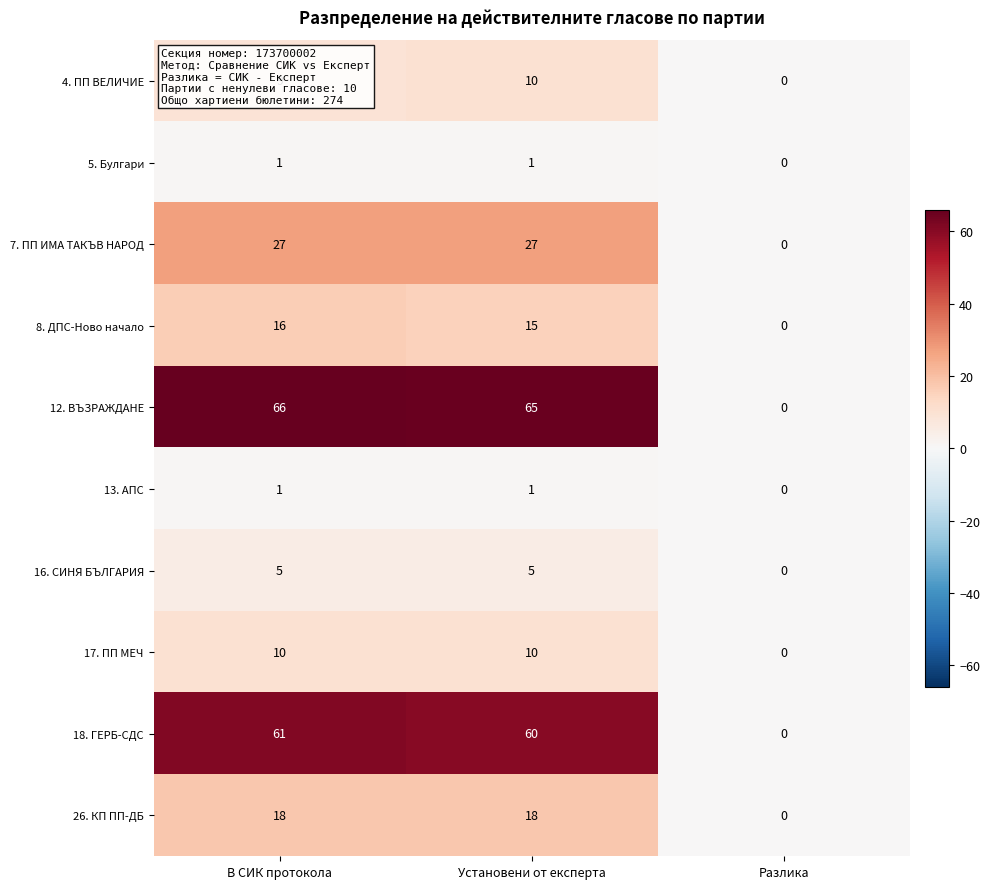

Which category has the lowest value across all series?

Разлика